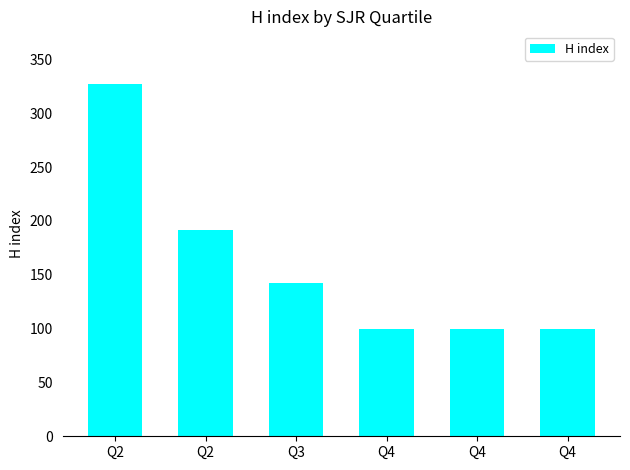

How many categories are shown in the chart?

6